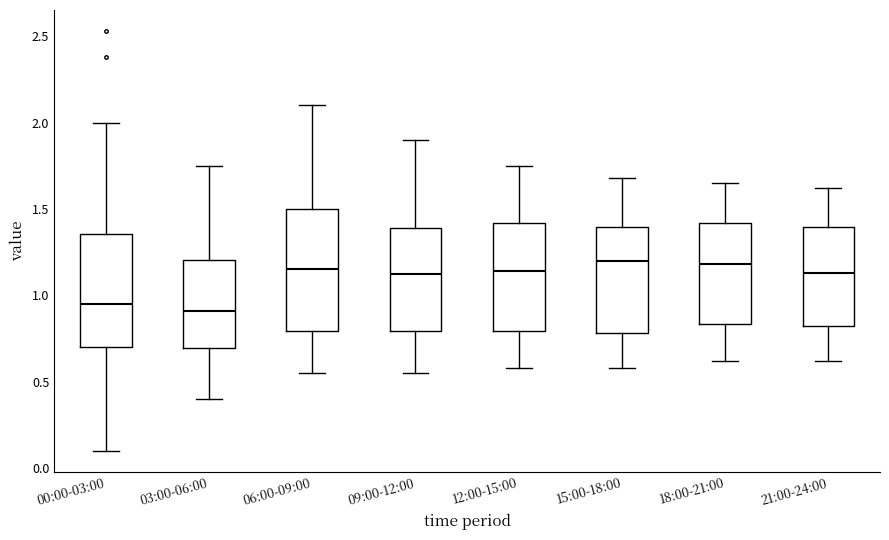

Reading left to right, read every box against the y-axis: the position of its median line, the range the box covers, and the ends of its whiskers. The values are not printed on the chart, so give them approximately, as read against the axis.

00:00-03:00: median 0.95, box 0.70 to 1.35, whiskers 0.10 to 2.00
03:00-06:00: median 0.90, box 0.70 to 1.20, whiskers 0.40 to 1.75
06:00-09:00: median 1.15, box 0.80 to 1.50, whiskers 0.55 to 2.10
09:00-12:00: median 1.15, box 0.80 to 1.40, whiskers 0.55 to 1.90
12:00-15:00: median 1.15, box 0.80 to 1.40, whiskers 0.60 to 1.75
15:00-18:00: median 1.20, box 0.80 to 1.40, whiskers 0.60 to 1.70
18:00-21:00: median 1.20, box 0.85 to 1.40, whiskers 0.60 to 1.65
21:00-24:00: median 1.15, box 0.80 to 1.40, whiskers 0.60 to 1.60